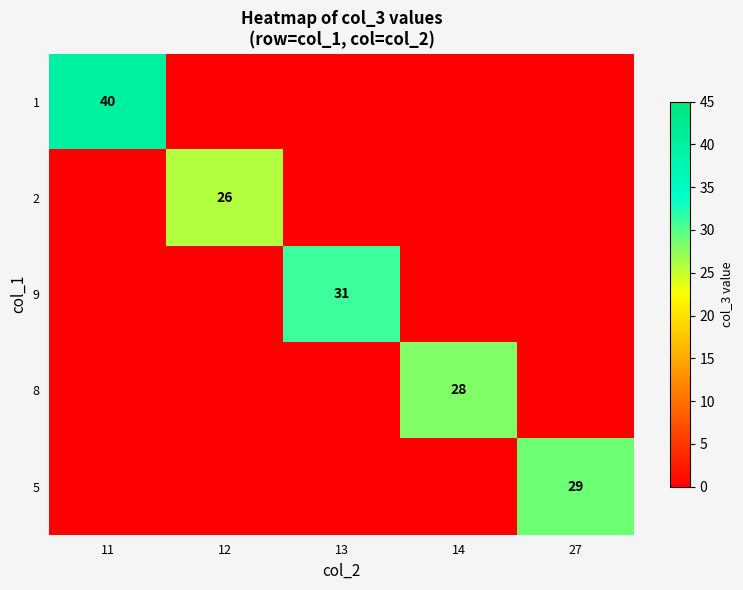

Rank the categories by 1 value from lowest to highest.

12, 13, 14, 27, 11